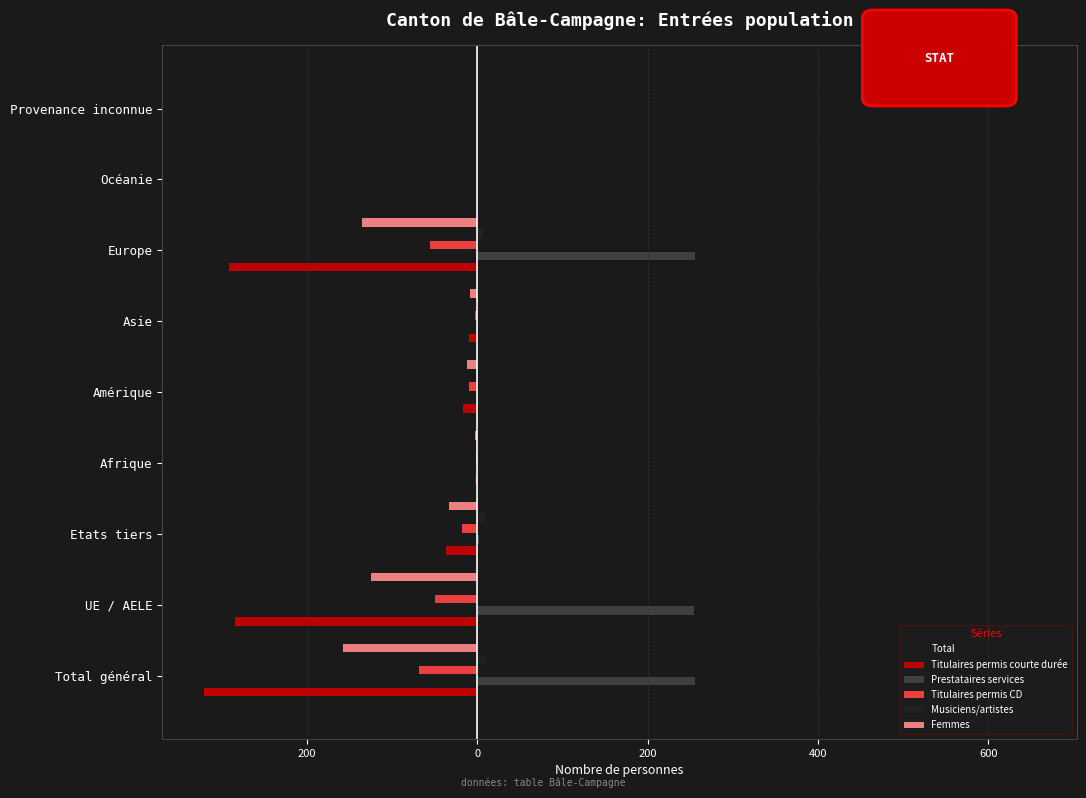

Is it true that Musiciens/artistes equals 0 at Océanie?

True